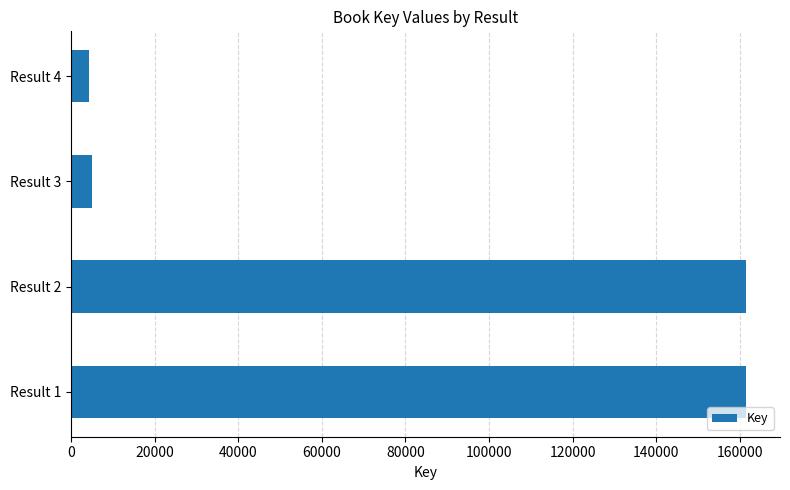

Does the chart contain stacked bars?

No